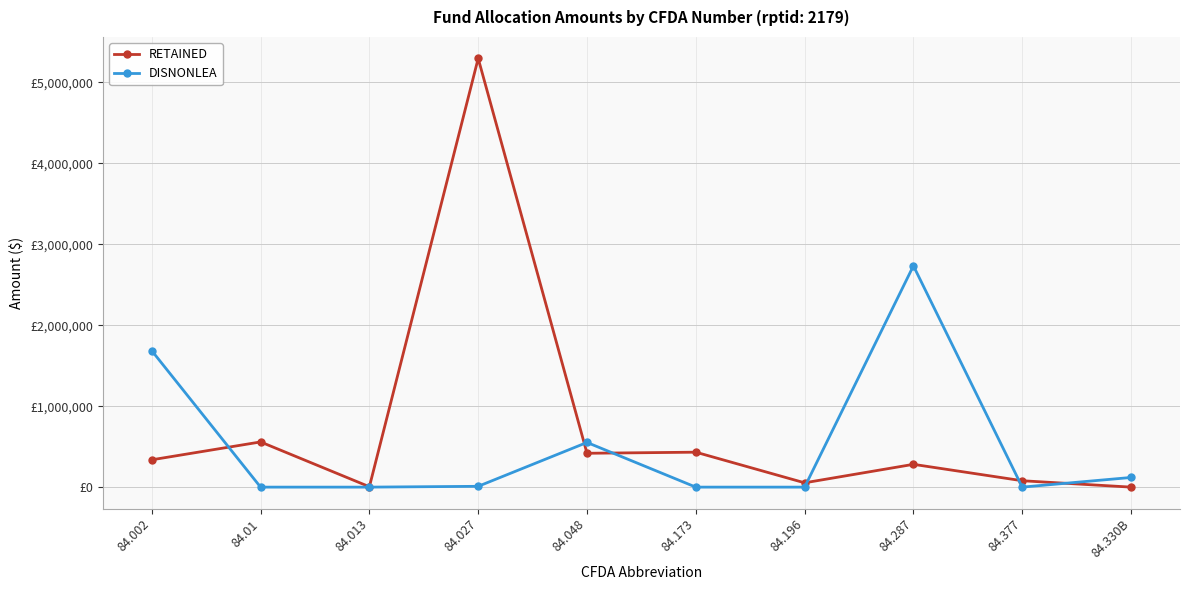

At which label is RETAINED closest to 2648297?

84.01